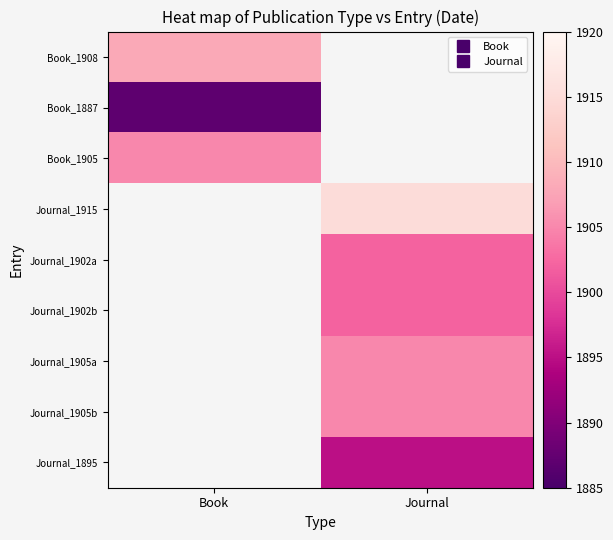

Count the number of categories in the chart.

2